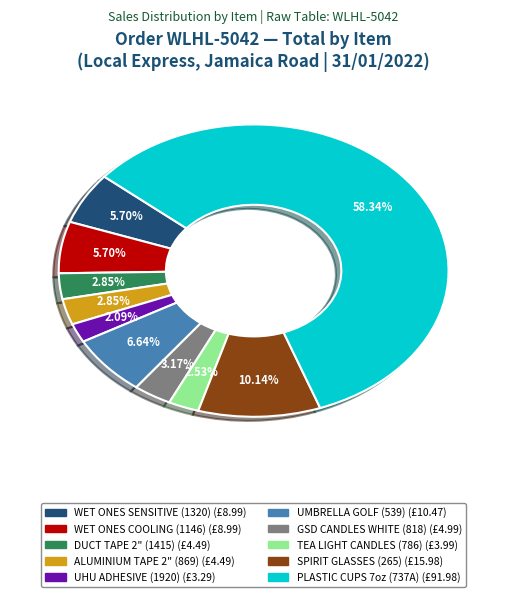

Count the number of slices in the pie.

10